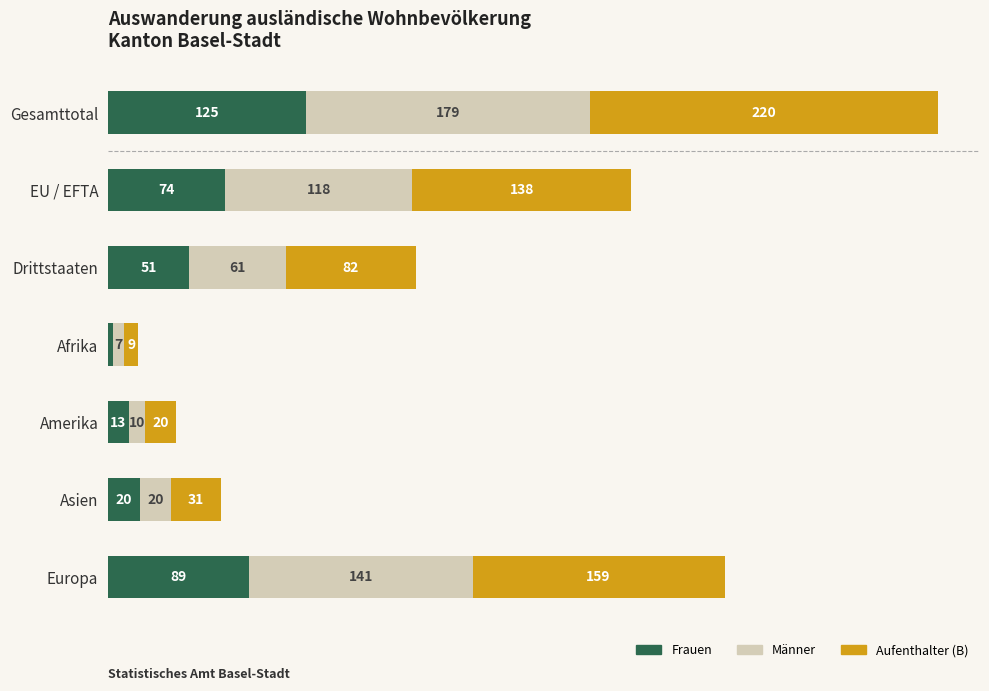

At which category is the sum across all series the highest?

Gesamttotal